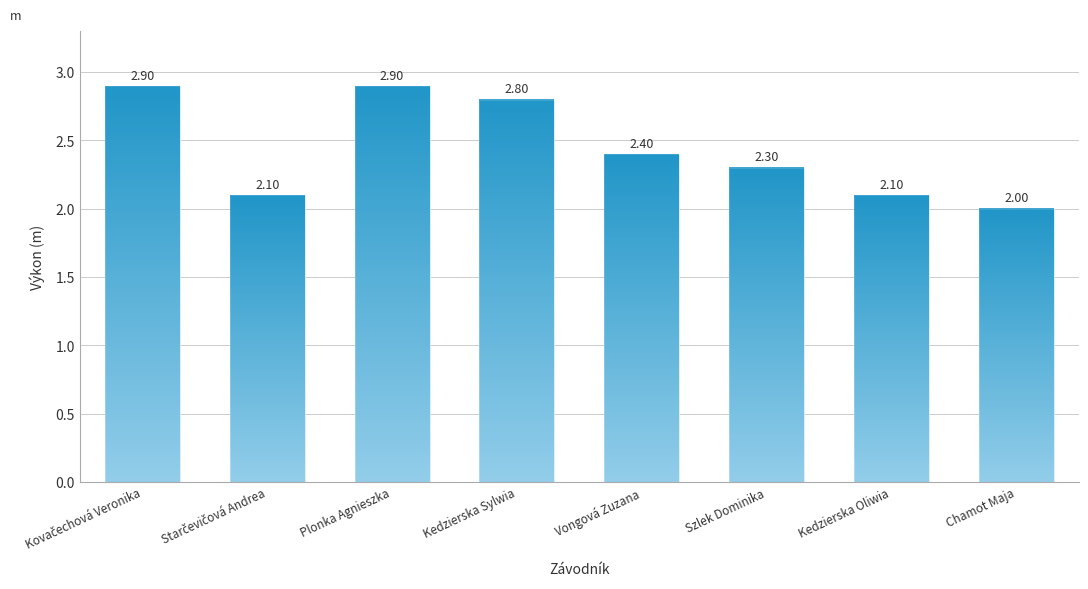

At which label is the value closest to 2?

Chamot Maja